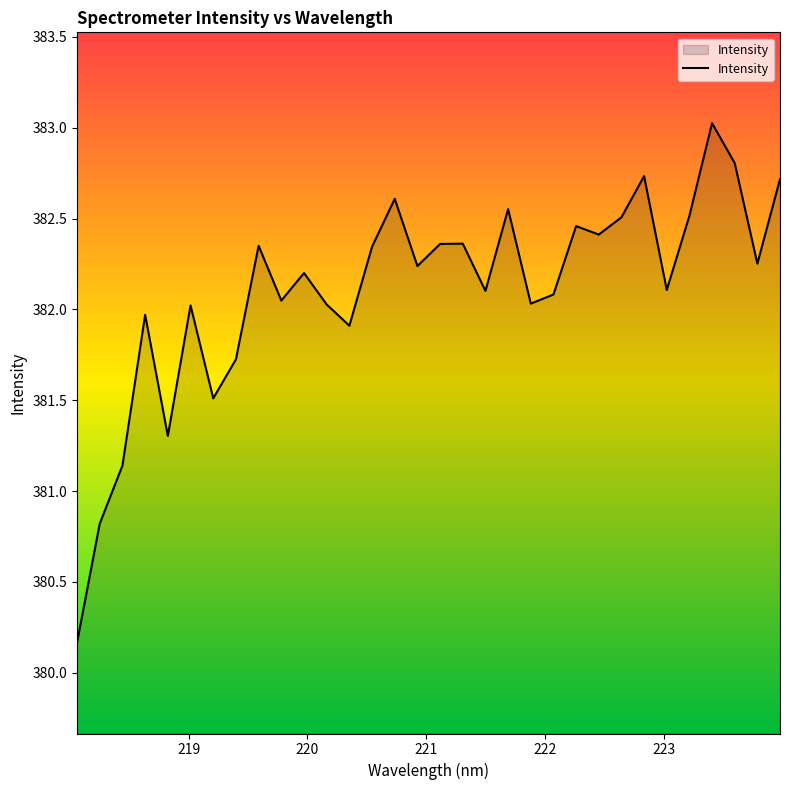

Count the number of values greater than 382.

24